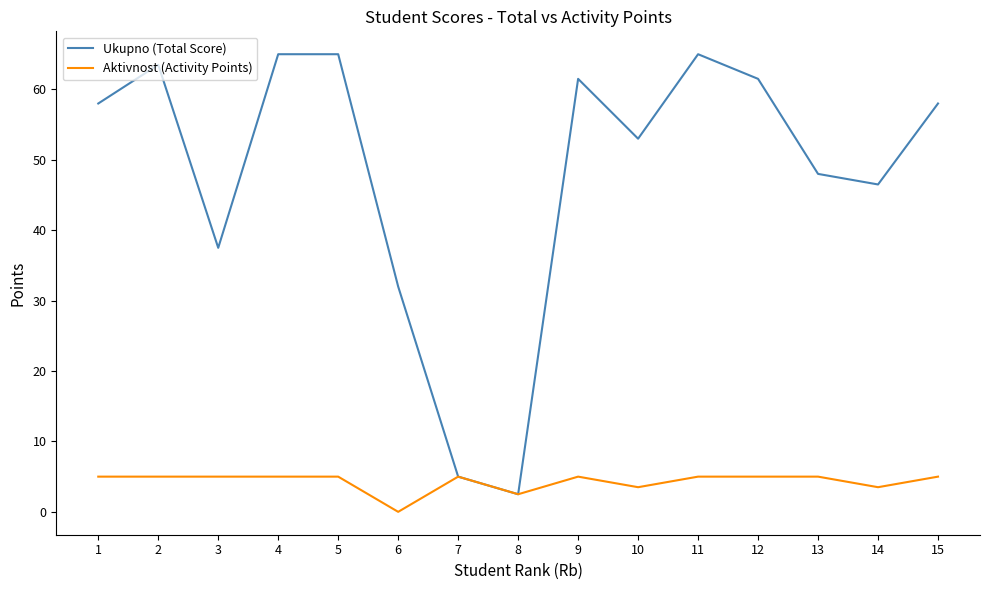

Reading left to right, what are all the values shown in this chart?

Ukupno (Total Score): 58.0	63.5	37.5	65.0	65.0	32.0	5.0	2.5	61.5	53.0	65.0	61.5	48.0	46.5	58.0
Aktivnost (Activity Points): 5.0	5.0	5.0	5.0	5.0	0.0	5.0	2.5	5.0	3.5	5.0	5.0	5.0	3.5	5.0